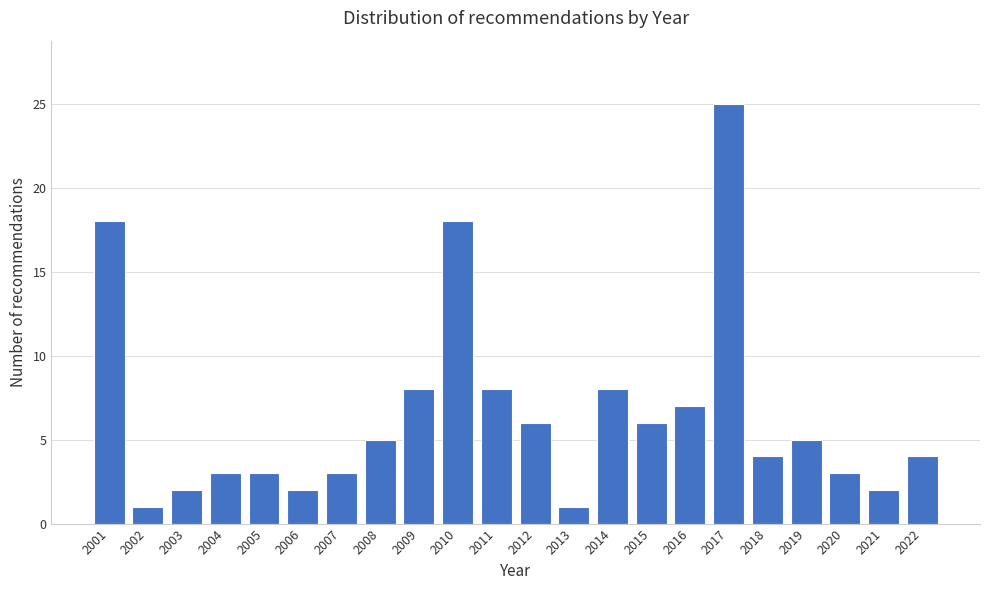

Reading left to right, what are all the values shown in this chart?

2001=18	2002=1	2003=2	2004=3	2005=3	2006=2	2007=3	2008=5	2009=8	2010=18	2011=8	2012=6	2013=1	2014=8	2015=6	2016=7	2017=25	2018=4	2019=5	2020=3	2021=2	2022=4